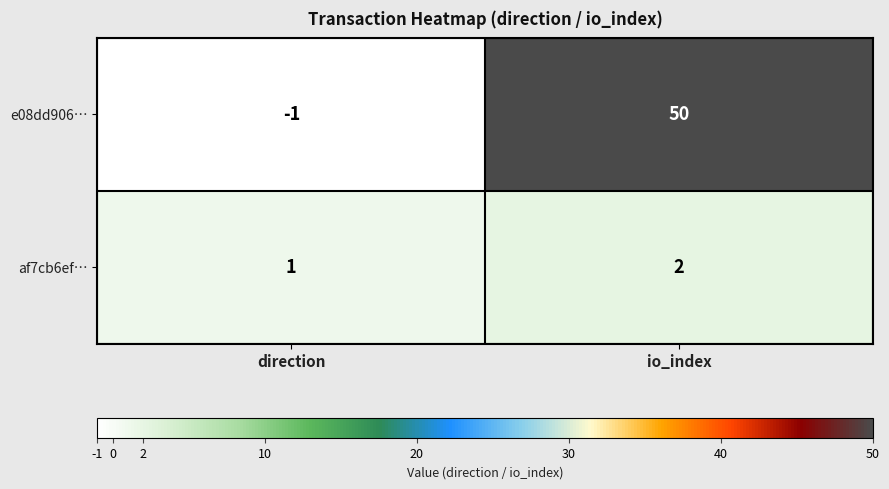

Which series has the widest spread of values?

e08dd906…